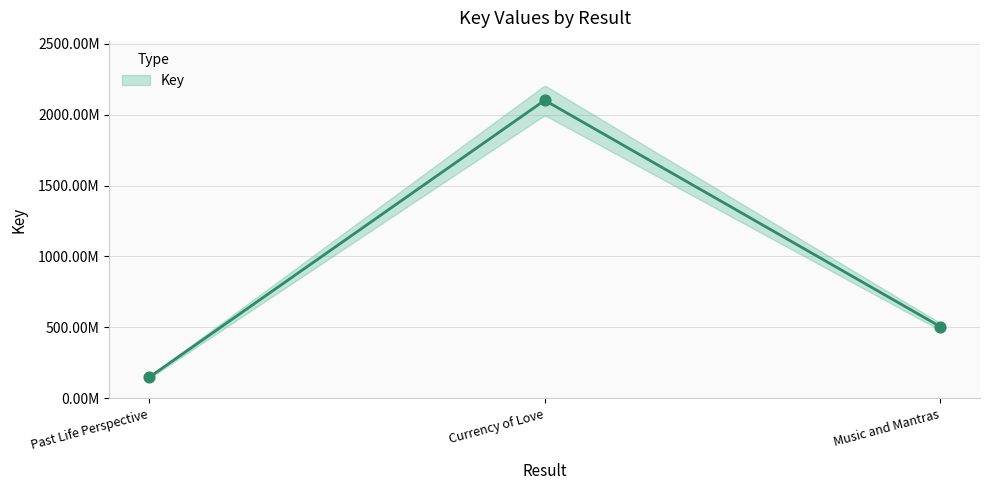

Approximately how many times larger is the value at Past Life Perspective compared to Music and Mantras?

0.3